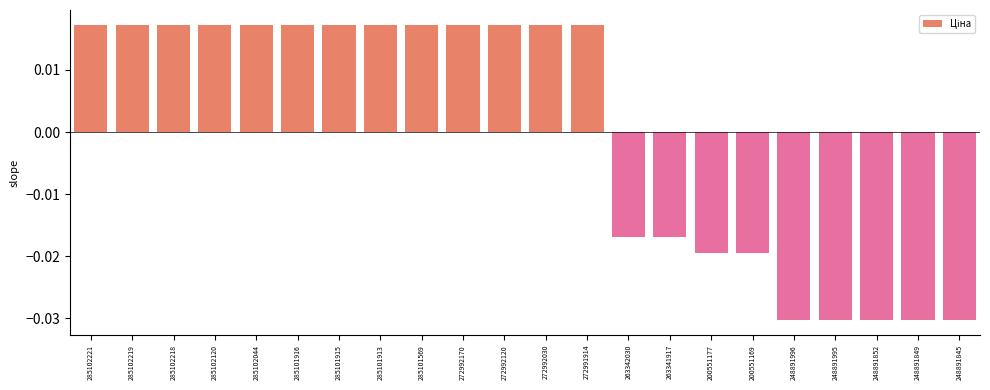

How many data points are above 0?

13